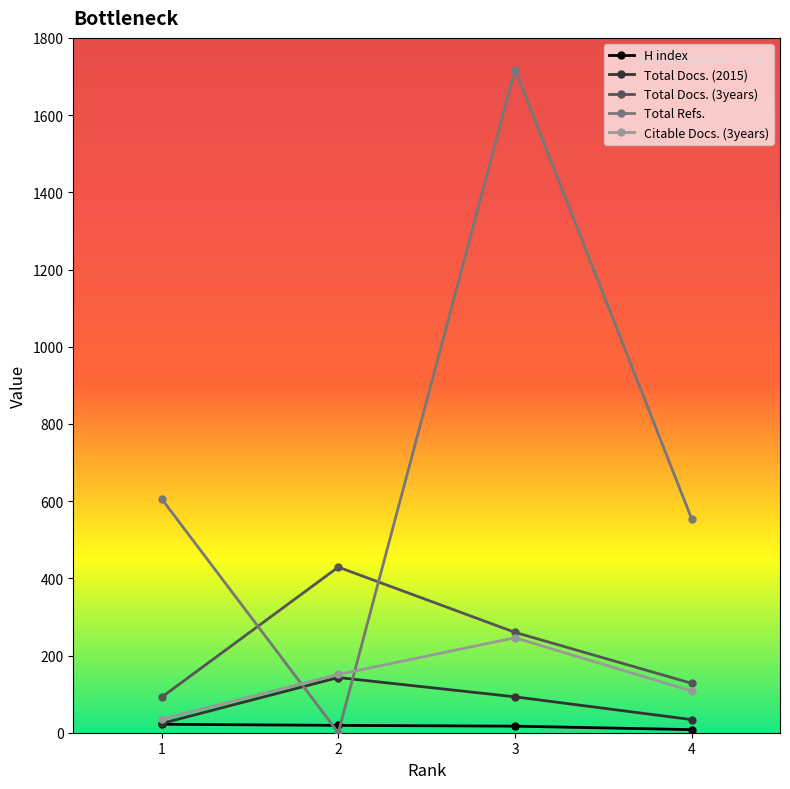

Rank the series by their maximum value, from lowest to highest.

H index, Total Docs. (2015), Citable Docs. (3years), Total Docs. (3years), Total Refs.